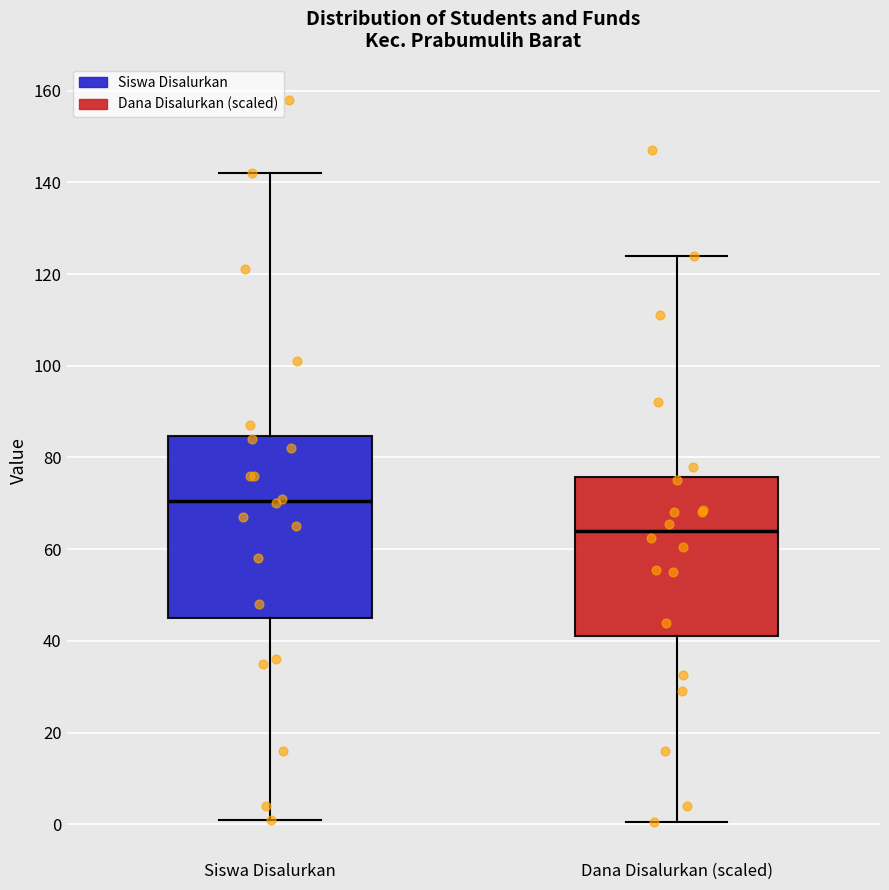

Comparing the boxes themselves (not the whiskers), which one is the tallest?

Siswa Disalurkan